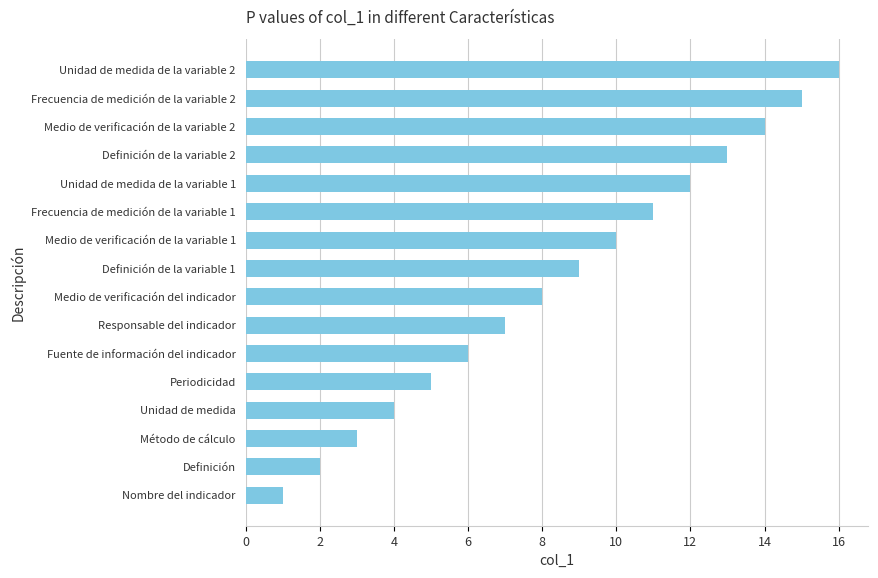

List the labels in order of value, smallest first.

Nombre del indicador, Definición, Método de cálculo, Unidad de medida, Periodicidad, Fuente de información del indicador, Responsable del indicador, Medio de verificación del indicador, Definición de la variable 1, Medio de verificación de la variable 1, Frecuencia de medición de la variable 1, Unidad de medida de la variable 1, Definición de la variable 2, Medio de verificación de la variable 2, Frecuencia de medición de la variable 2, Unidad de medida de la variable 2